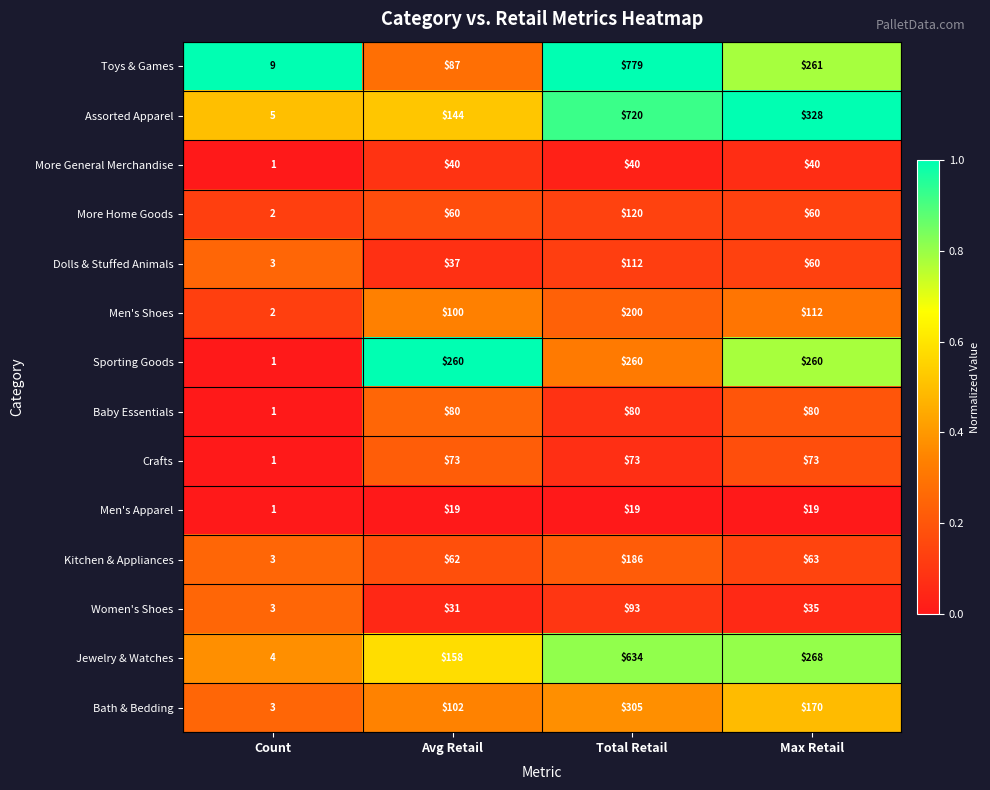

How many categories are shown in the chart?

4